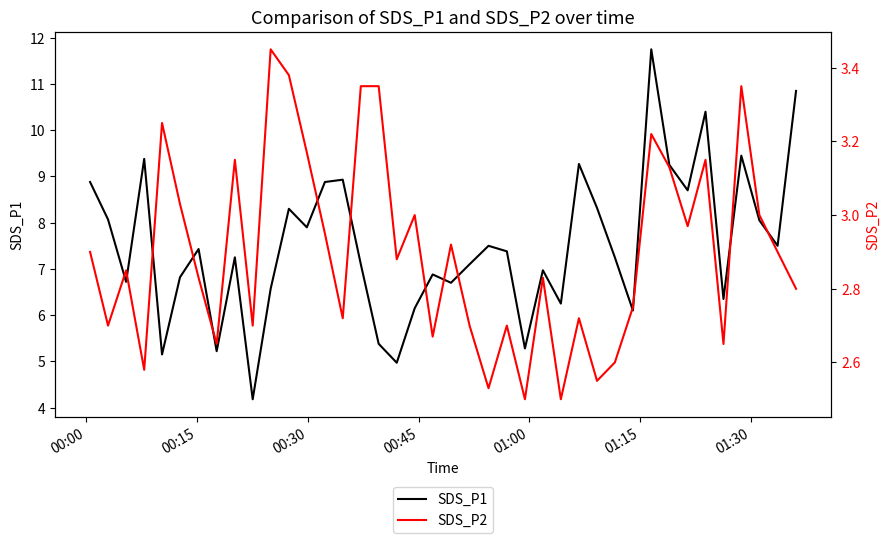

What is the value of the SDS_P1 point at the 19th from the left?

6.2